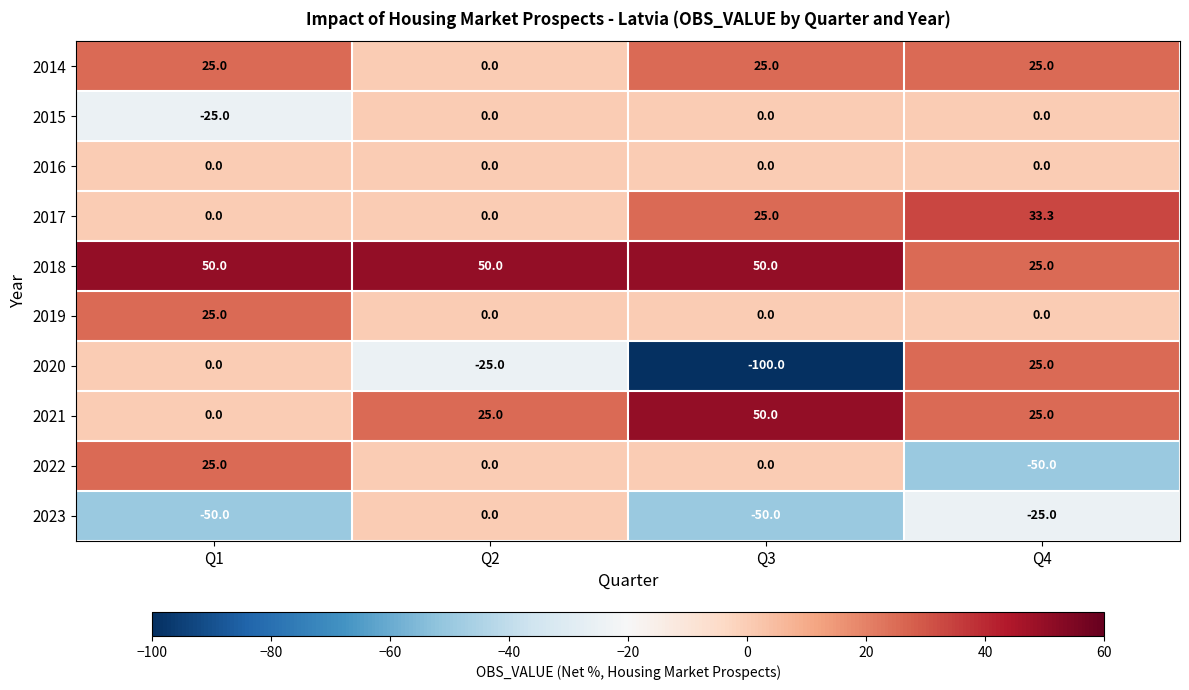

What is the difference between the 2014 values at Q4 and Q2?

25.0